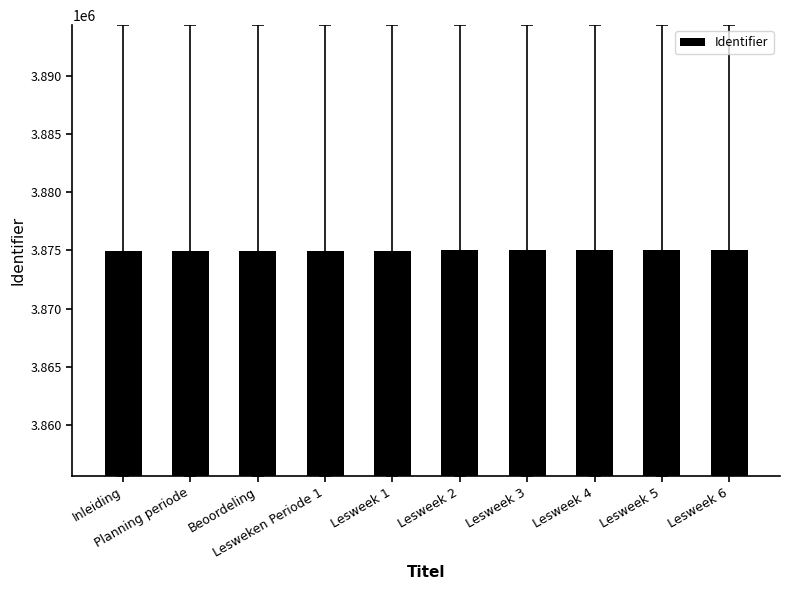

Are the bars grouped side by side (vs. stacked)?

No